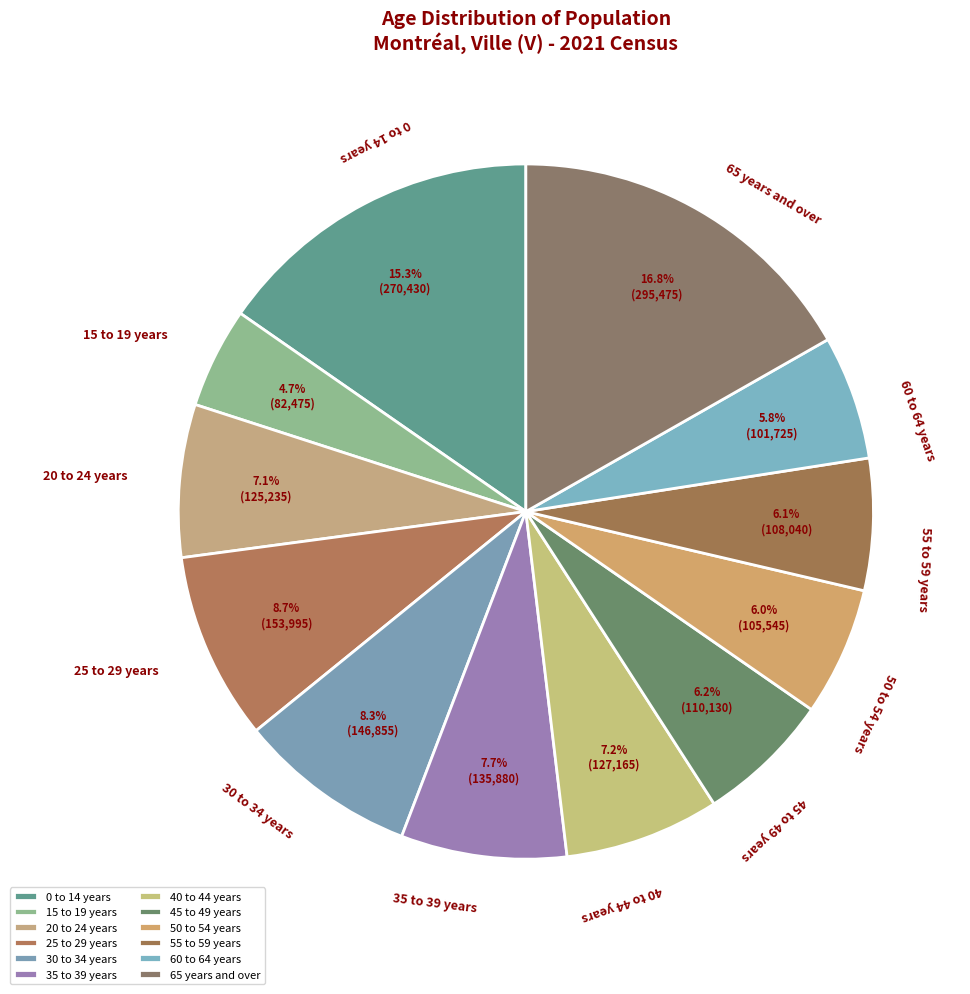

Is it true that 15 to 19 years is 5% of the pie?

True